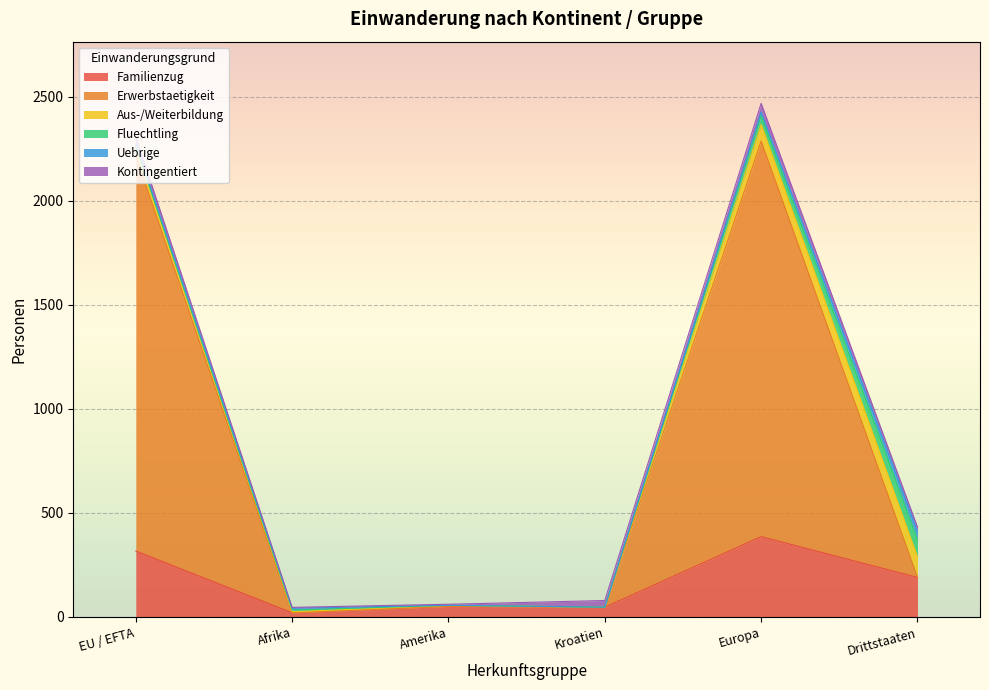

Rank the series by their maximum value, from highest to lowest.

Erwerbstaetigkeit, Familienzug, Aus-/Weiterbildung, Fluechtling, Kontingentiert, Uebrige